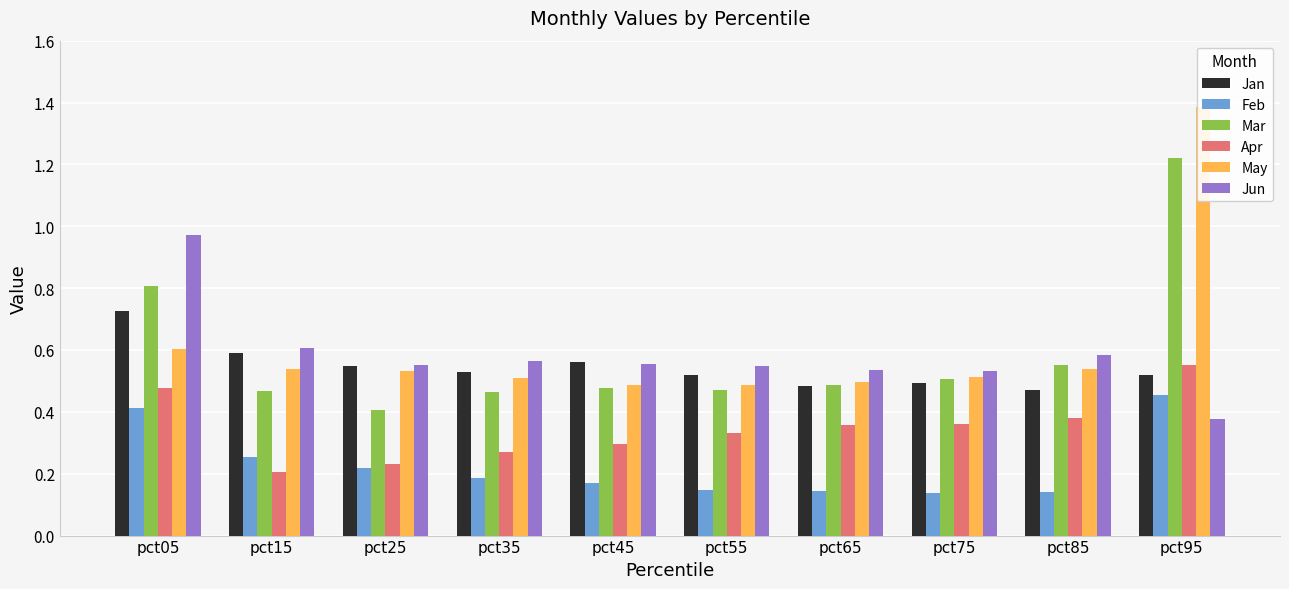

Which series has the largest total across all categories?

May